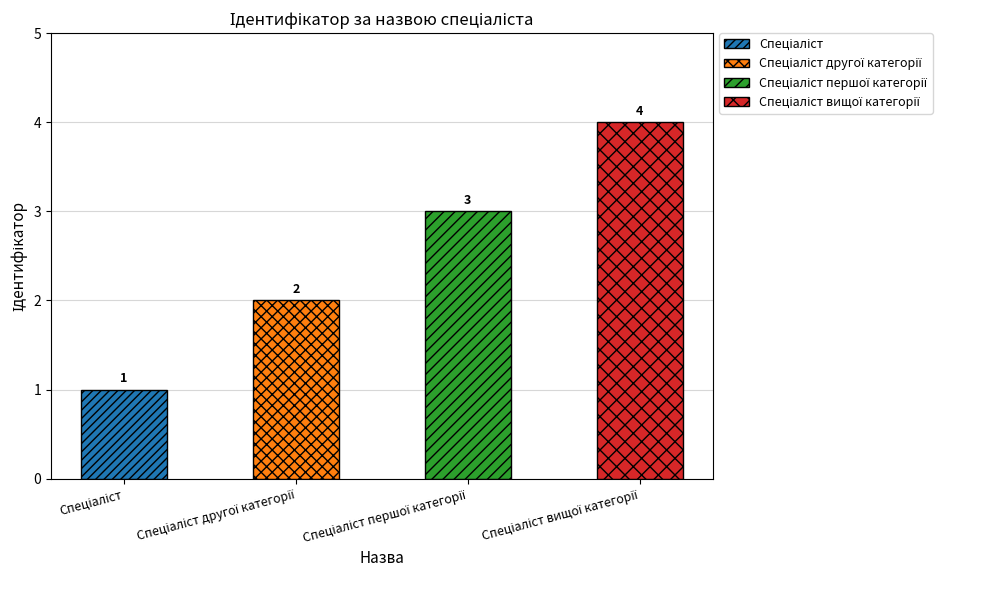

Reading left to right, extract all data points from this chart.

1	2	3	4